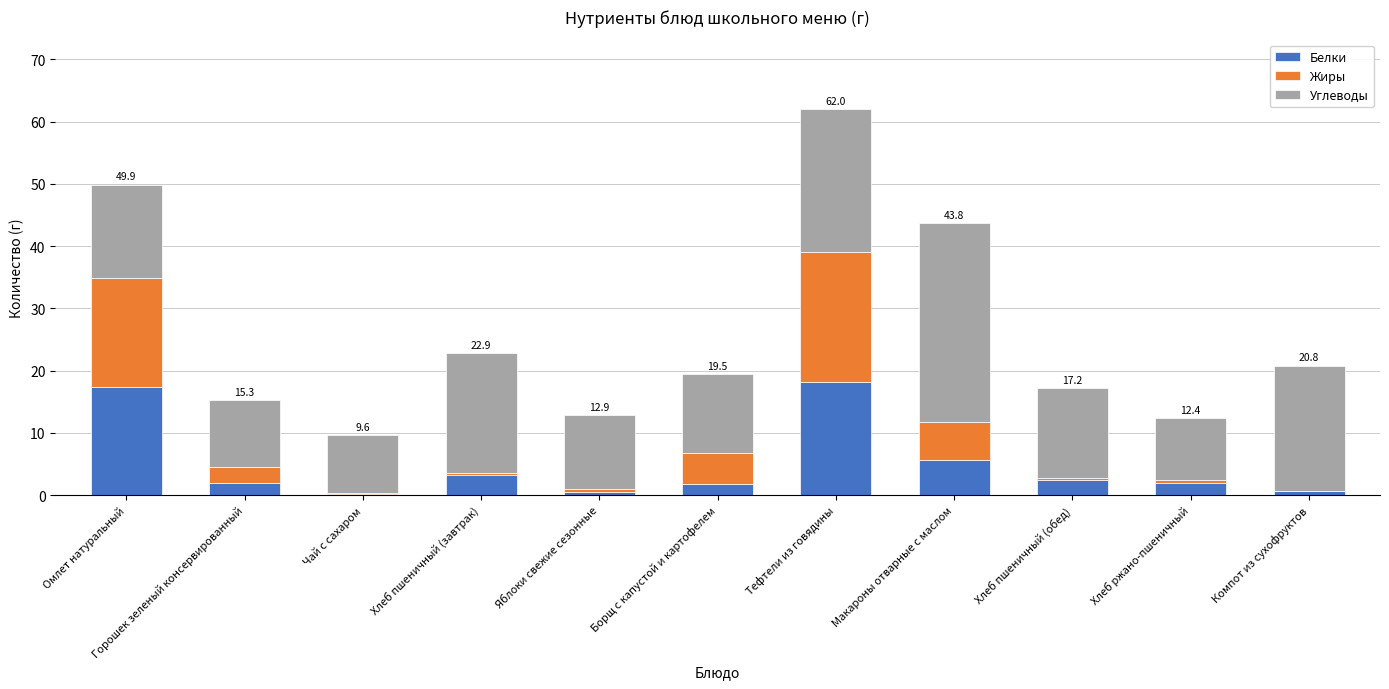

What value does the Белки series have at Омлет натуральный?

17.4